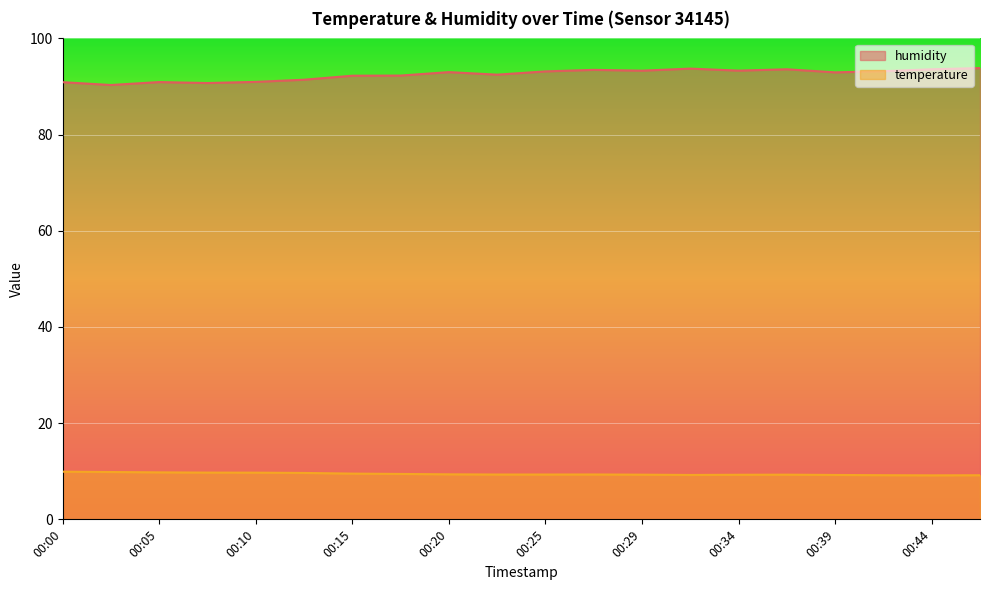

Reading left to right, what are all the values shown in this chart?

humidity: 00:00=90.9	00:03=90.3	00:05=90.9	00:07=90.7	00:10=91.0	00:12=91.4	00:15=92.2	00:17=92.3	00:20=93.0	00:22=92.5	00:25=93.1	00:27=93.5	00:29=93.3	00:32=93.7	00:34=93.3	00:37=93.6	00:39=92.9	00:42=93.2	00:44=93.6	00:47=93.8
temperature: 00:00=9.9	00:03=9.8	00:05=9.8	00:07=9.7	00:10=9.7	00:12=9.7	00:15=9.5	00:17=9.4	00:20=9.4	00:22=9.3	00:25=9.3	00:27=9.3	00:29=9.3	00:32=9.2	00:34=9.3	00:37=9.3	00:39=9.2	00:42=9.2	00:44=9.2	00:47=9.2